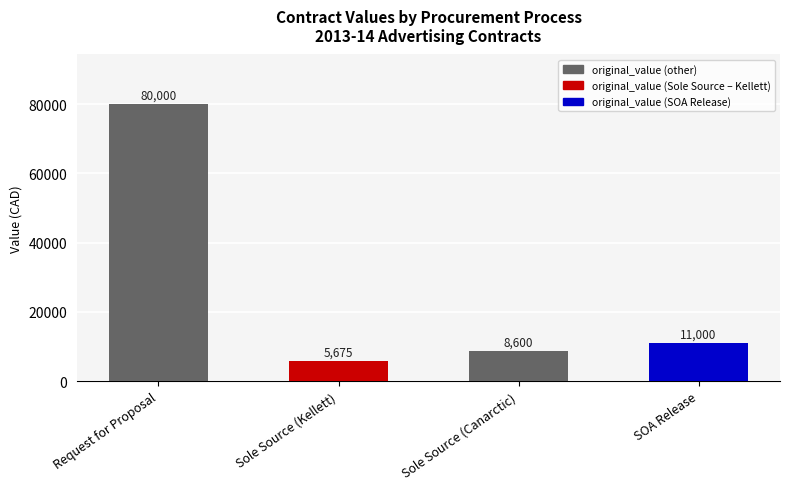

What is the change in value from Request for Proposal to SOA Release?

-69000